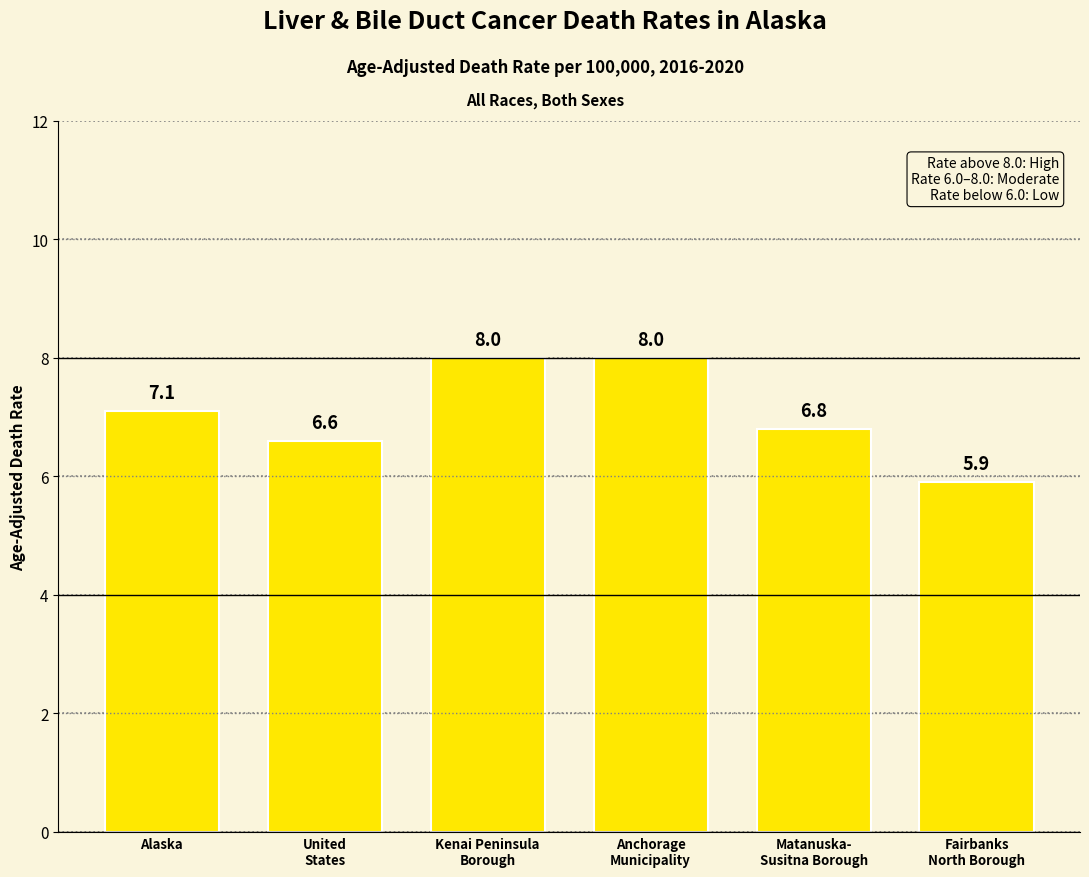

At which label is the value closest to 6?

Fairbanks
North Borough